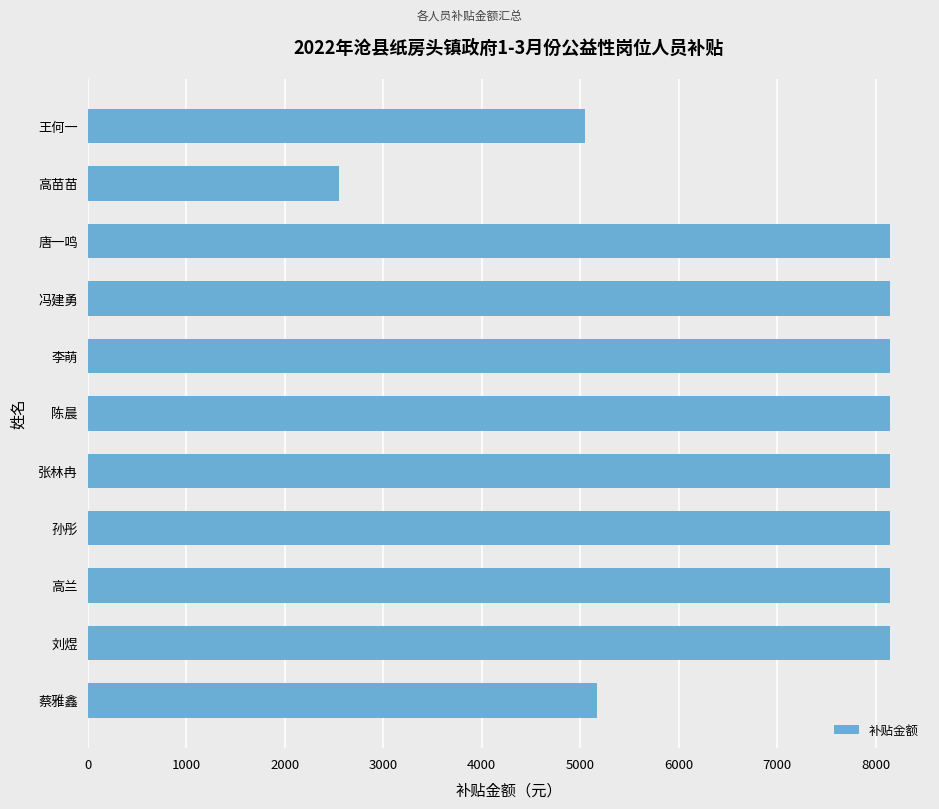

Reading top to bottom, extract all data points from this chart.

5046.2	2546.9	8142.6	8142.6	8142.6	8142.6	8142.6	8142.6	8142.6	8142.6	5172.6